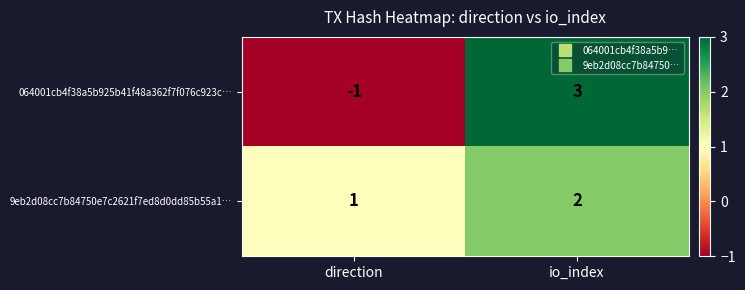

The 064001cb4f38a5b925b41f48a362f7f076c923c… series shows -1 at direction. True or false?

True